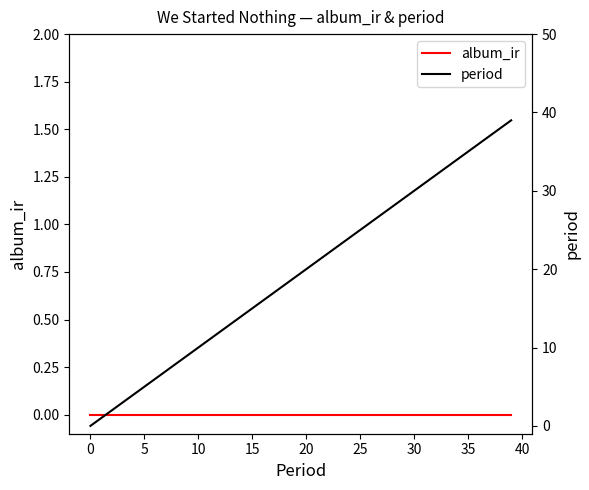

True or false: period and album_ir cross at least once.

False